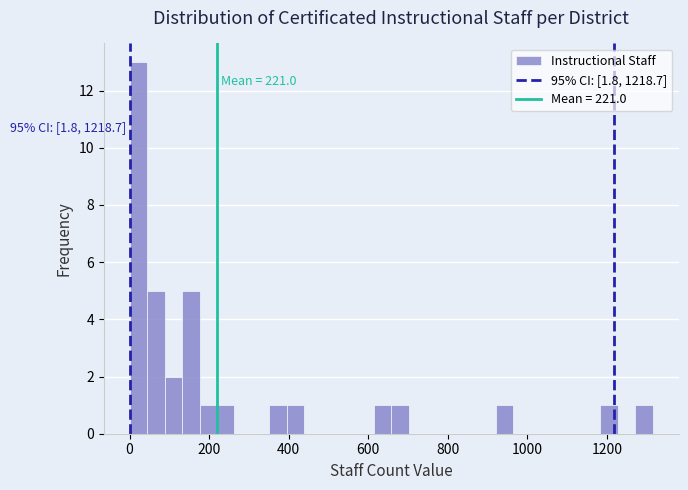

Around what value on the x-axis is the tallest bar? Give the approximate position of its centre, as read against the axis.

20